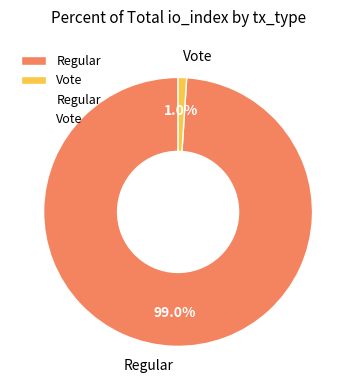

How many segments does this pie chart have?

2